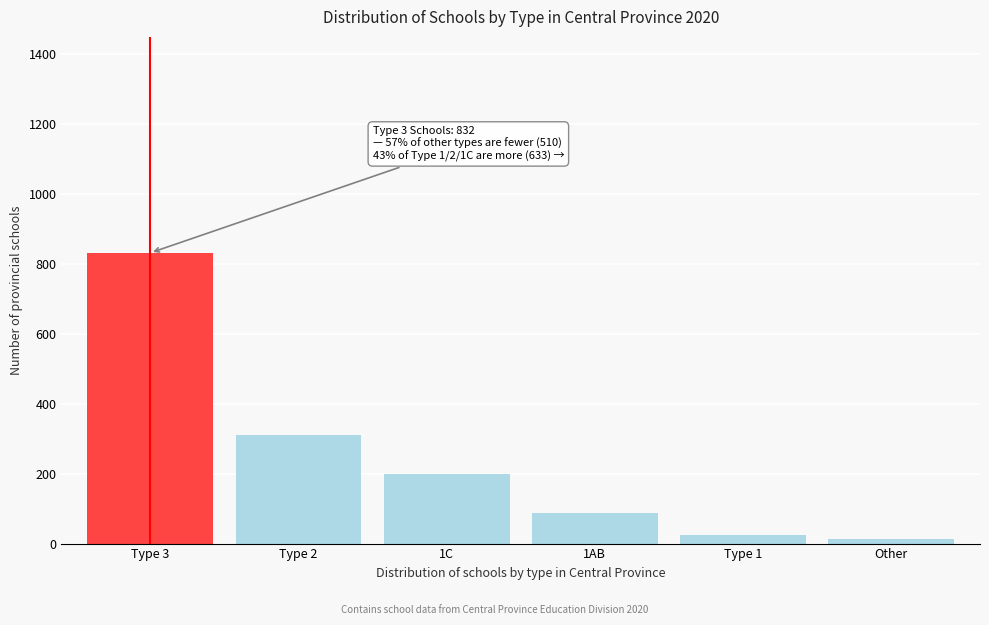

Reading left to right, what are all the values shown in this chart?

832	312	198	87	24	12